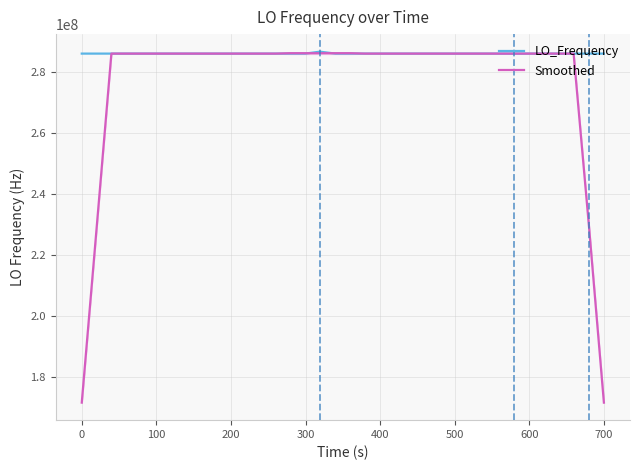

What is the maximum value for LO_Frequency?

286682709.9